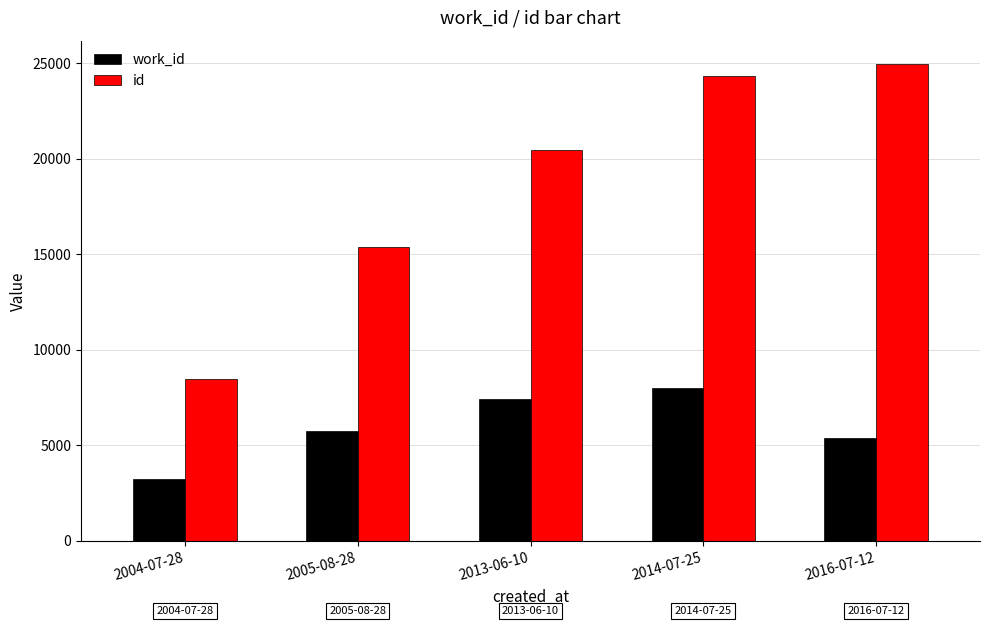

Reading right to left, list all the values displayed in this chart.

work_id: 2016-07-12=5366	2014-07-25=7984	2013-06-10=7407	2005-08-28=5757	2004-07-28=3228
id: 2016-07-12=24927	2014-07-25=24302	2013-06-10=20476	2005-08-28=15354	2004-07-28=8477